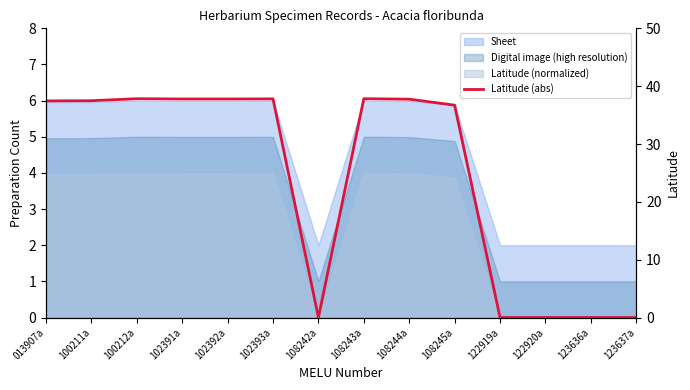

What is the value of the 10th point from the left?

36.7